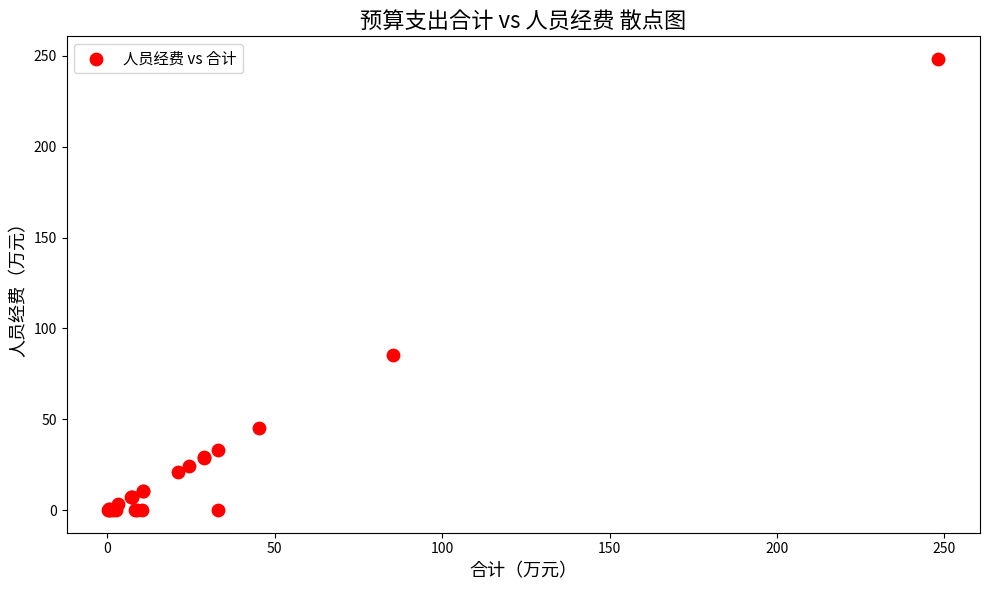

What Y value in the scatter plot is closest to 124?

85.5